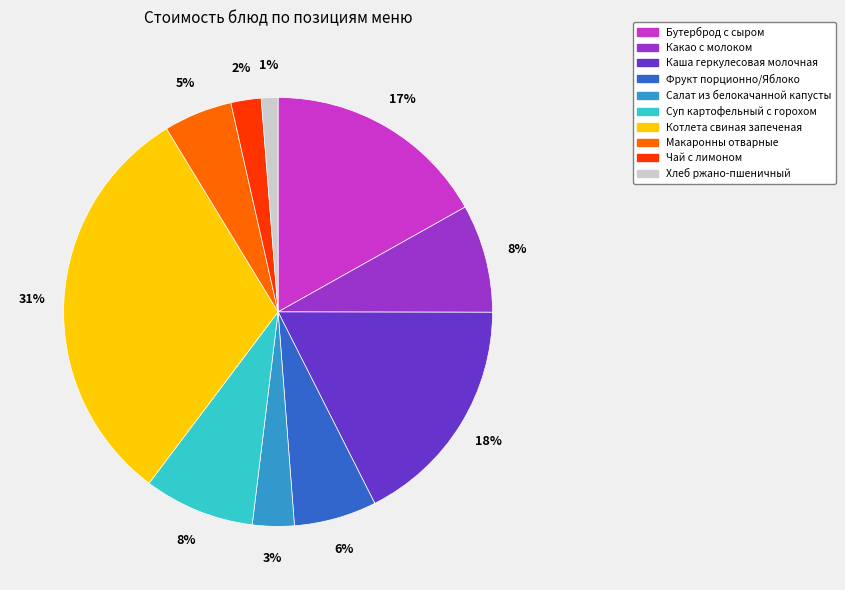

True or false: Бутерброд с сыром accounts for 17% of the total.

True